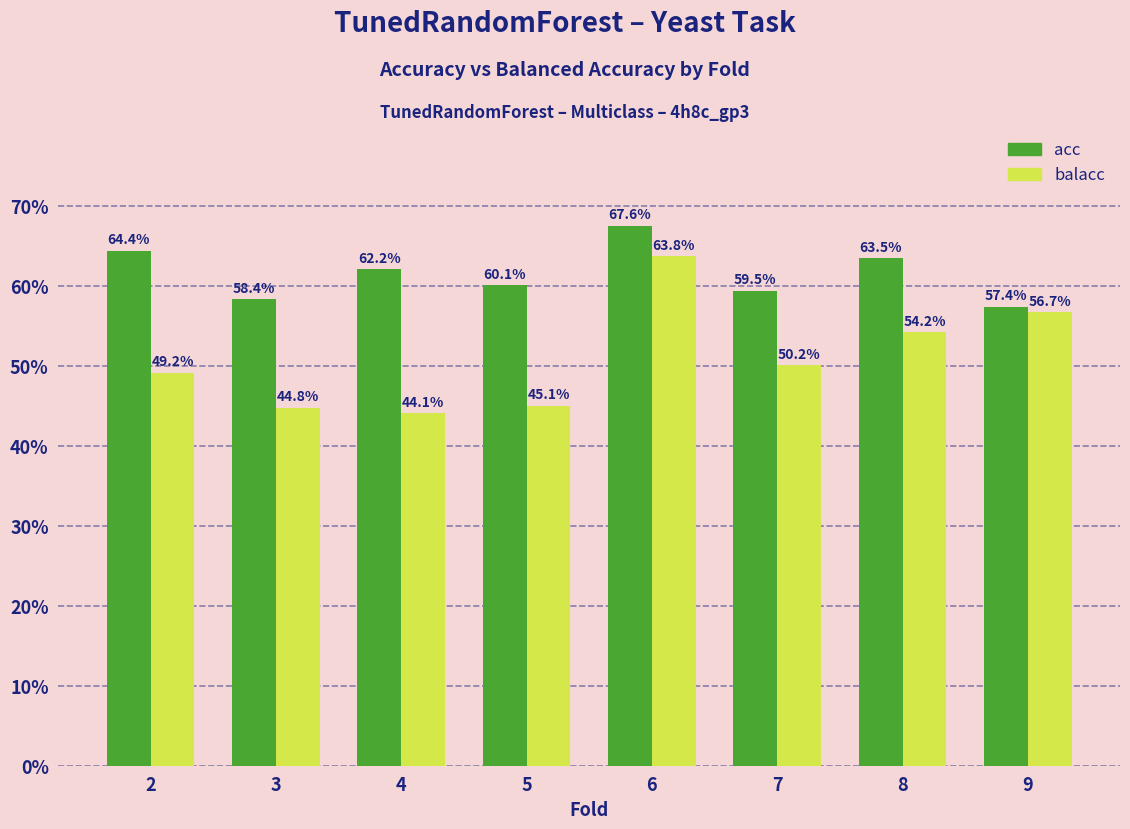

Reading left to right, list all the values displayed in this chart.

acc: 2=64.4	3=58.4	4=62.2	5=60.1	6=67.6	7=59.5	8=63.5	9=57.4
balacc: 2=49.2	3=44.8	4=44.1	5=45.1	6=63.8	7=50.2	8=54.2	9=56.7